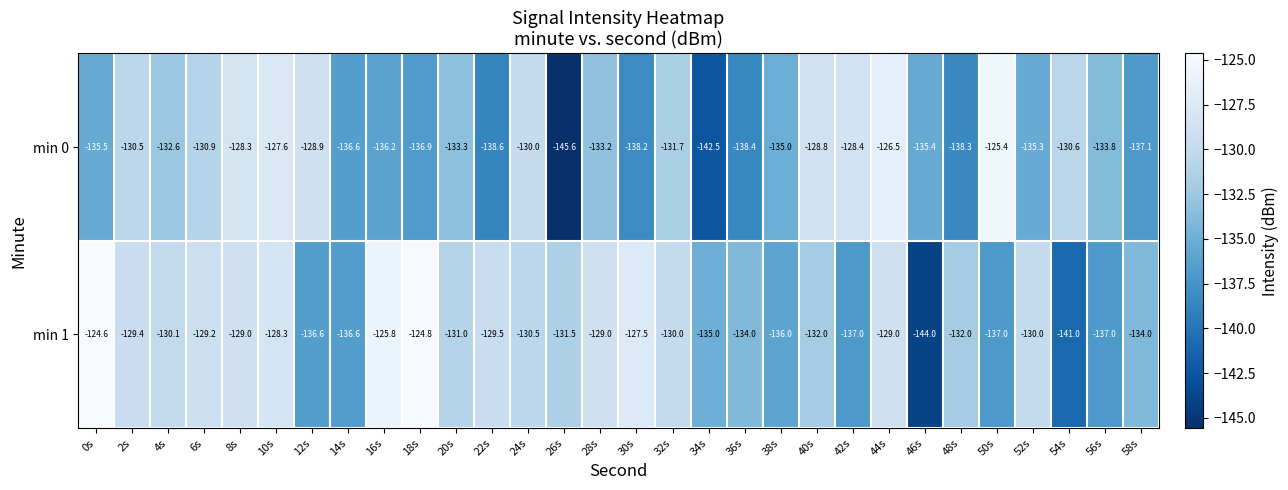

How many data points does each series have?

30